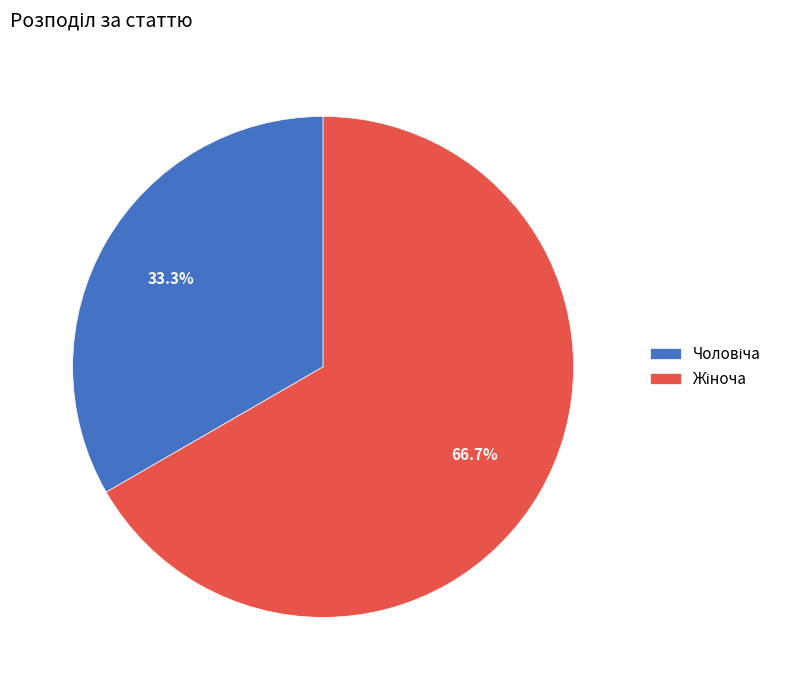

Does any single category account for the majority?

Yes